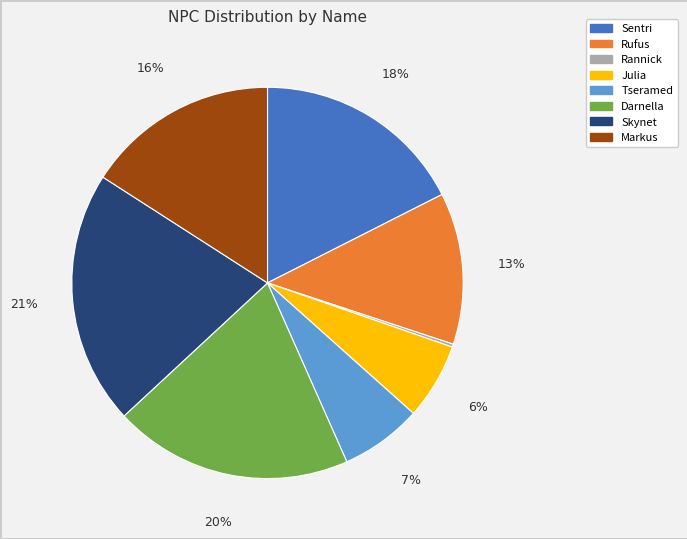

To the nearest percent, what percentage of the pie is Sentri?

18%